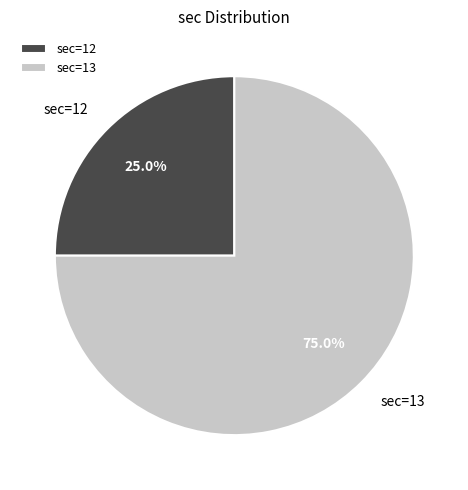

Which category has the smallest portion of the pie?

sec=12